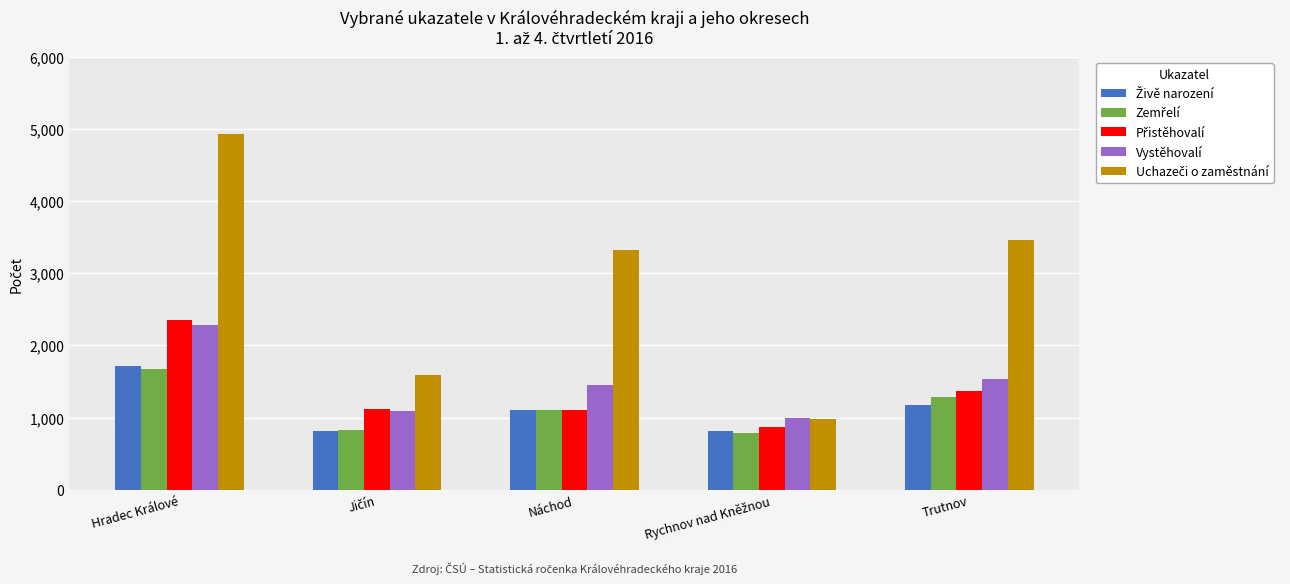

Count the number of data series in this chart.

5